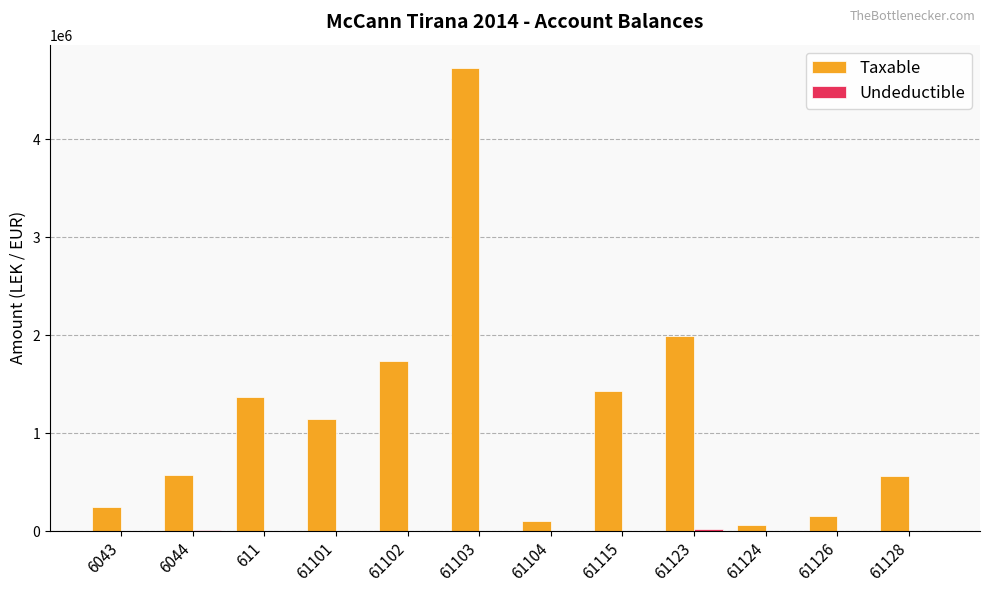

Are the bars horizontal?

No